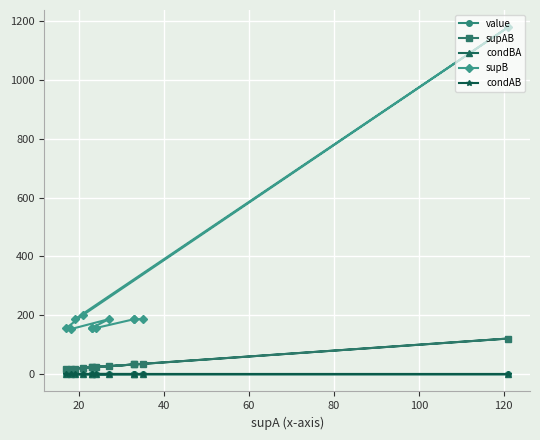

The condAB series shows 0.7 at 100. True or false?

False